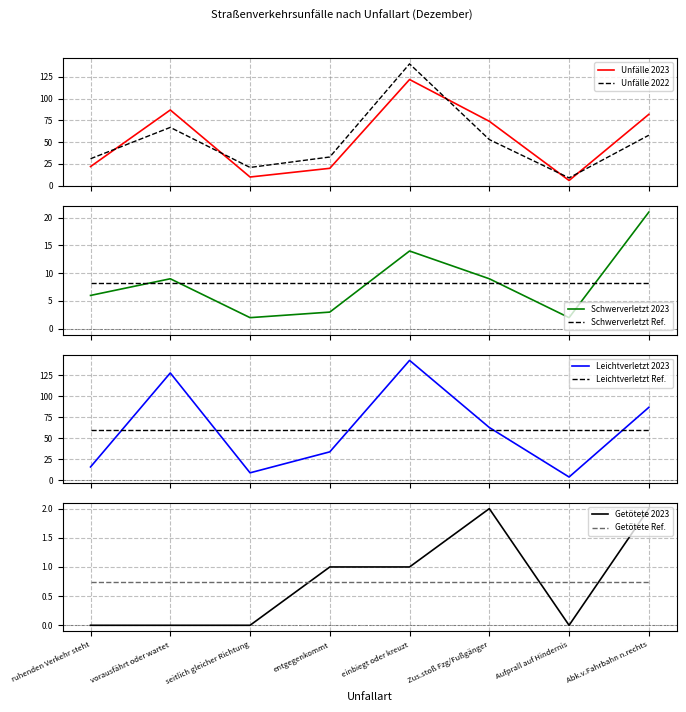

What position from the left is vorausfährt oder wartet?

2